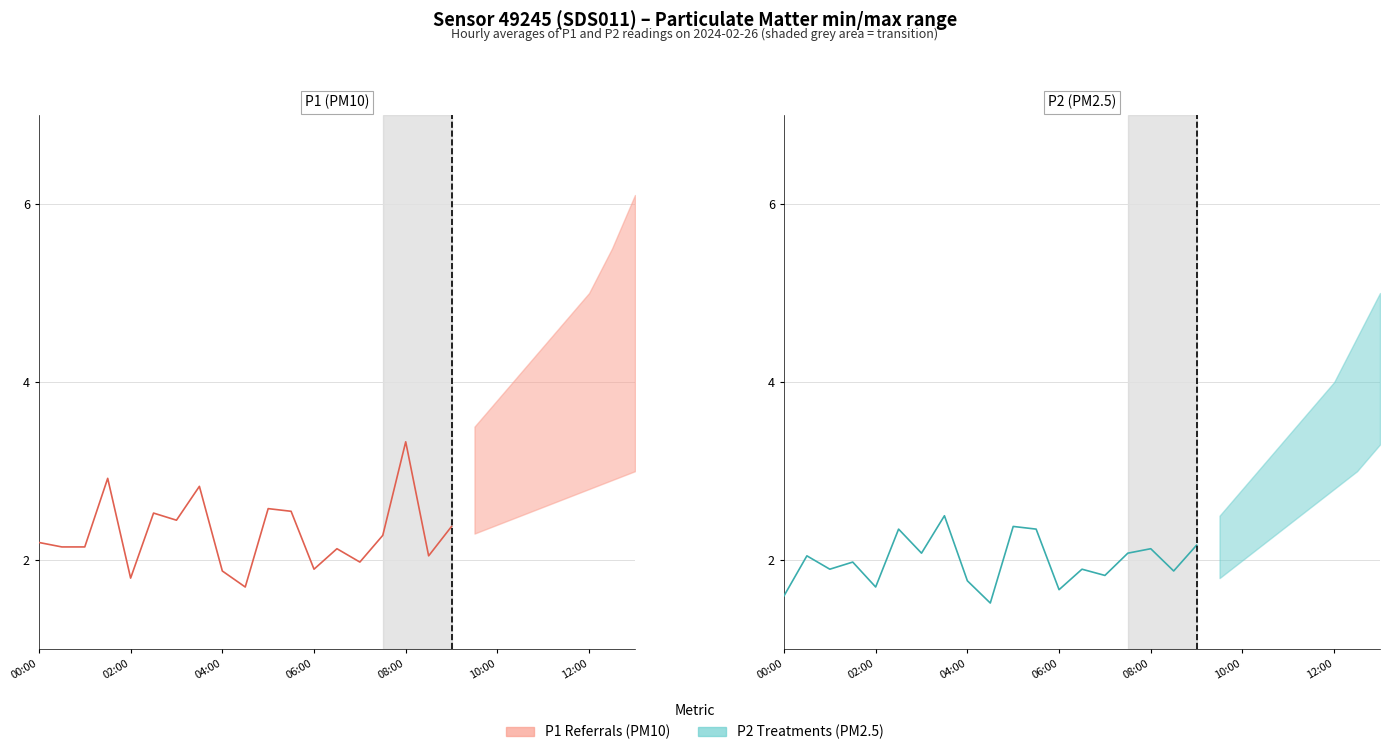

What is the greatest value displayed?

3.3